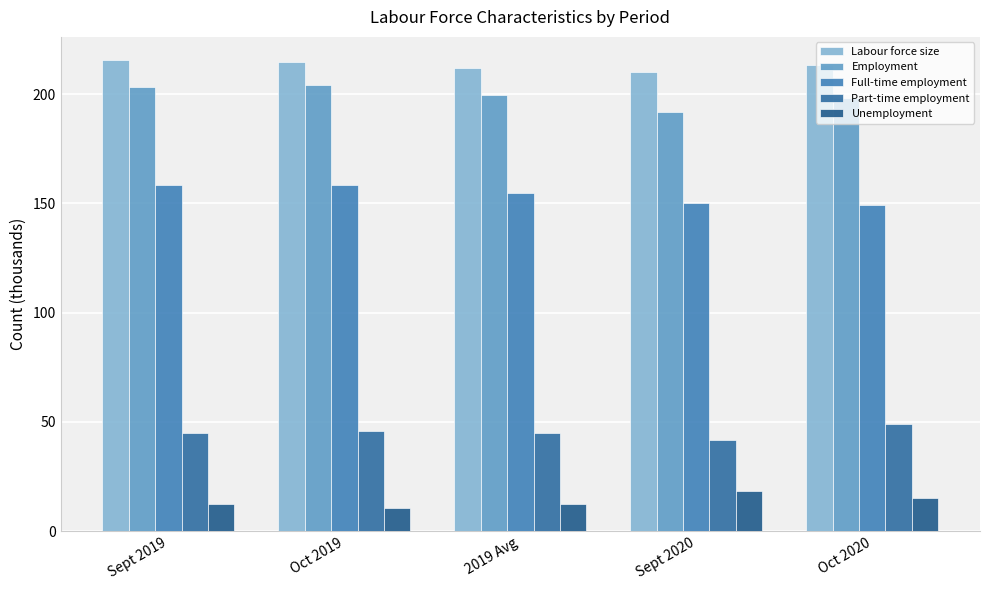

Between 2019 Avg and Sept 2020, which series saw the biggest shift?

Employment